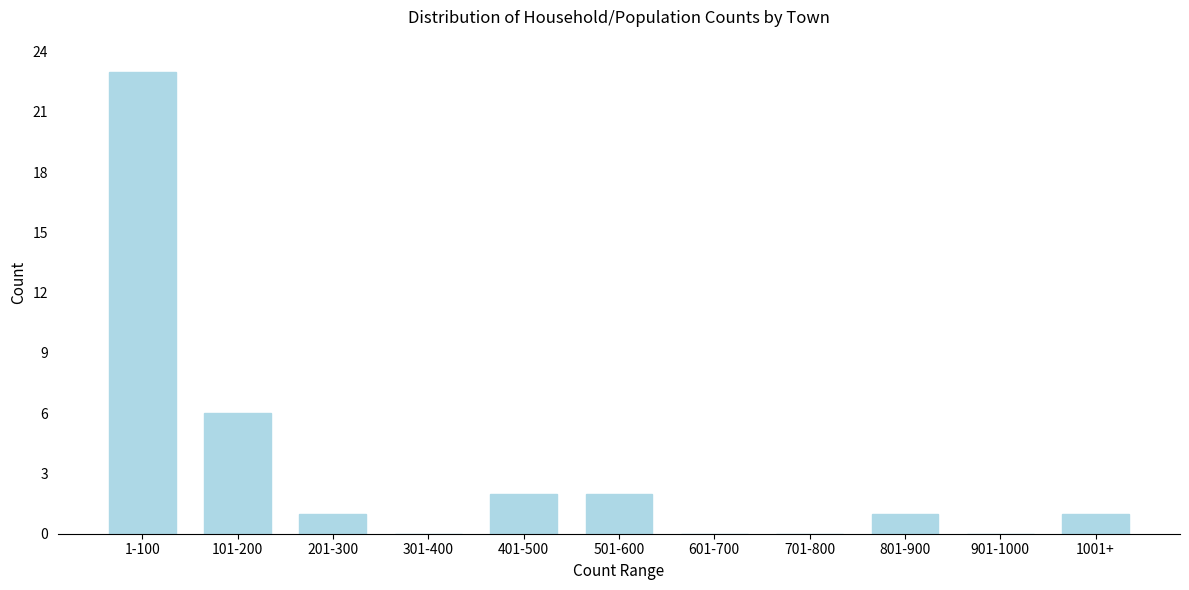

Reading left to right, what are all the values shown in this chart?

1-100=23	101-200=6	201-300=1	301-400=0	401-500=2	501-600=2	601-700=0	701-800=0	801-900=1	901-1000=0	1001+=1